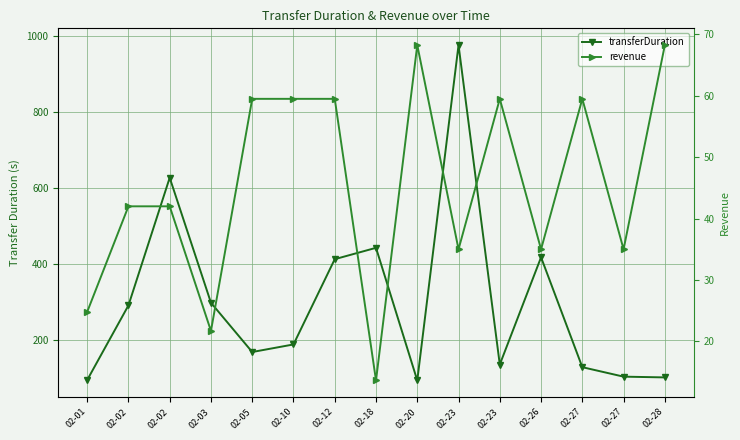

What value does the revenue series have at 02-18?

13.7